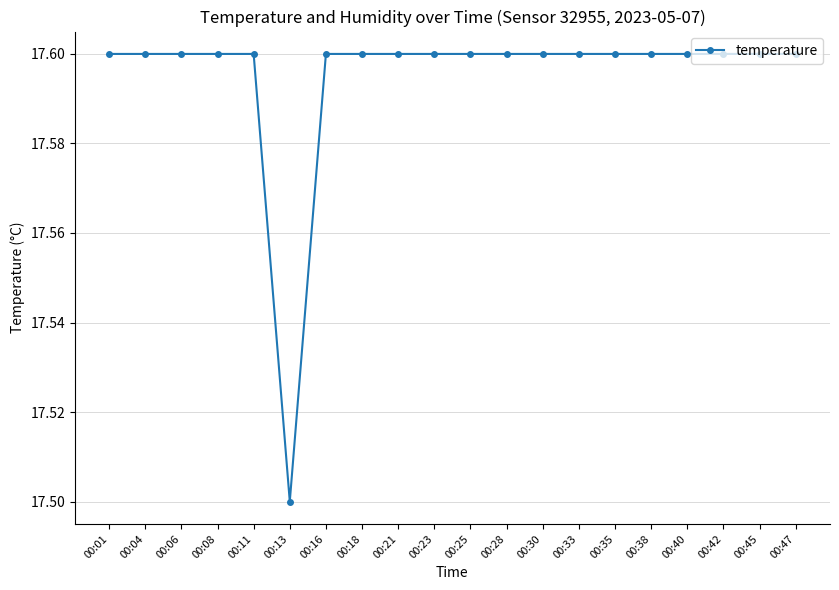

What is the minimum value shown in the chart?

17.5